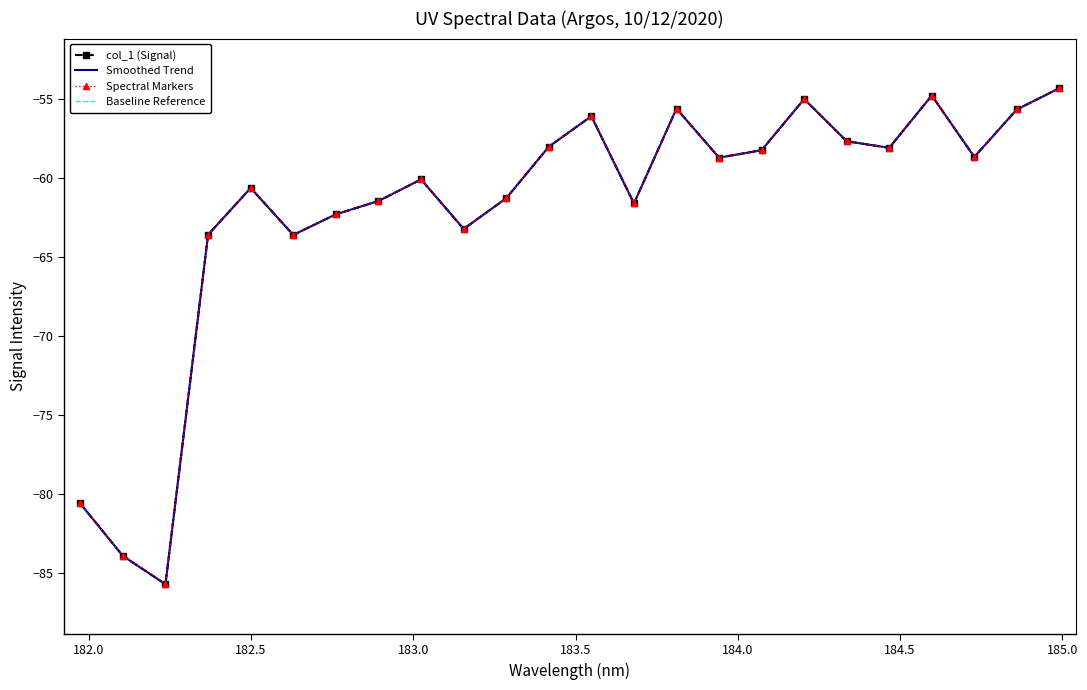

What is the sum of all Baseline Reference values?

-1489.0